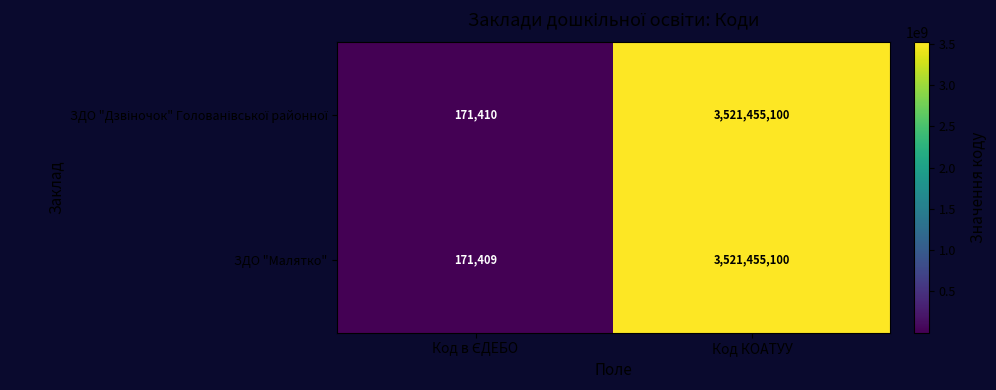

What is the maximum value shown in the chart?

3521455100